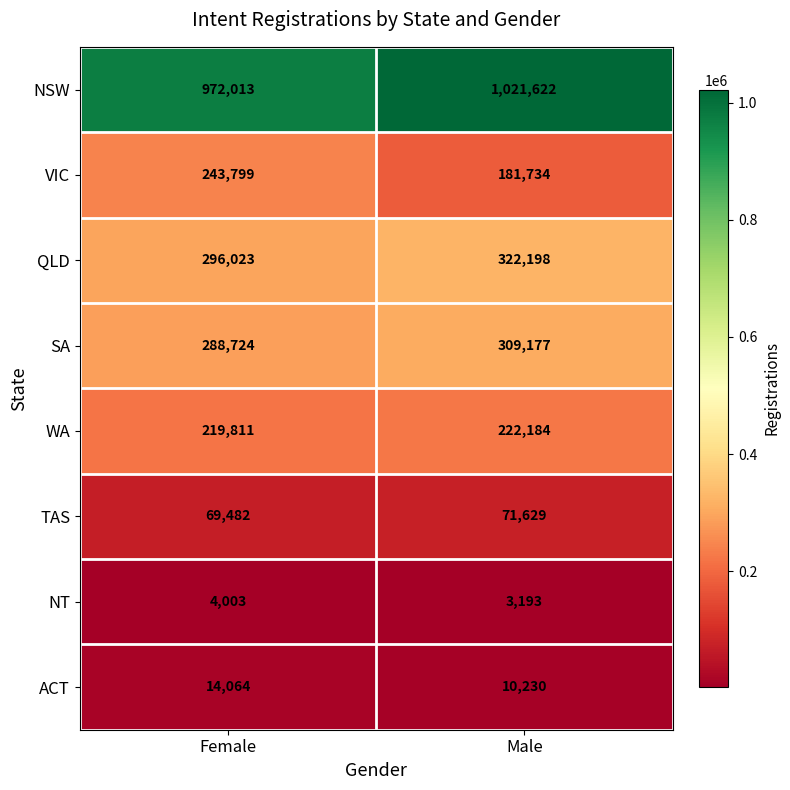

What is the average value of the NSW series?

996818